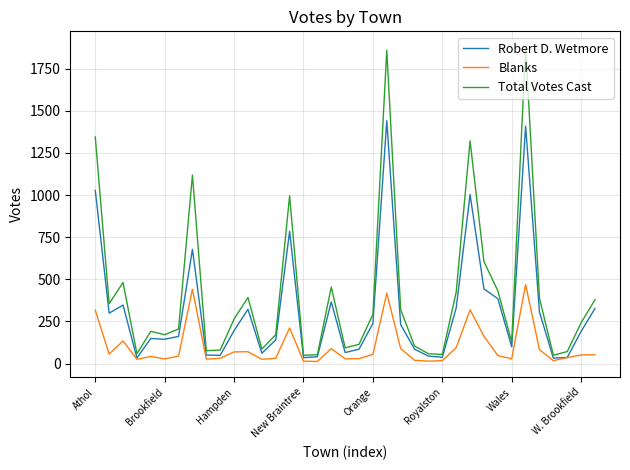

Which series has the widest spread of values?

Total Votes Cast